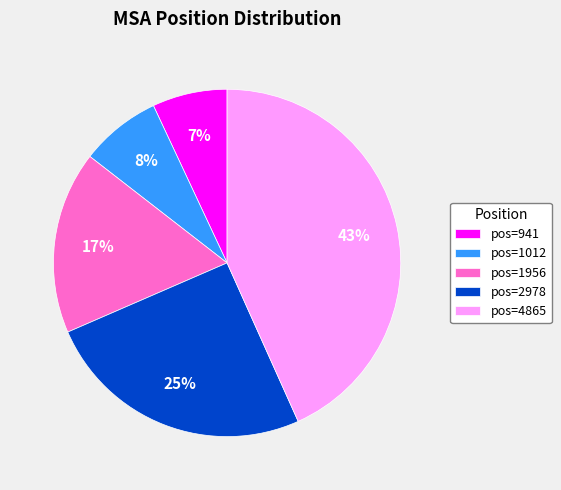

To the nearest percent, what portion does pos=1012 represent?

8%